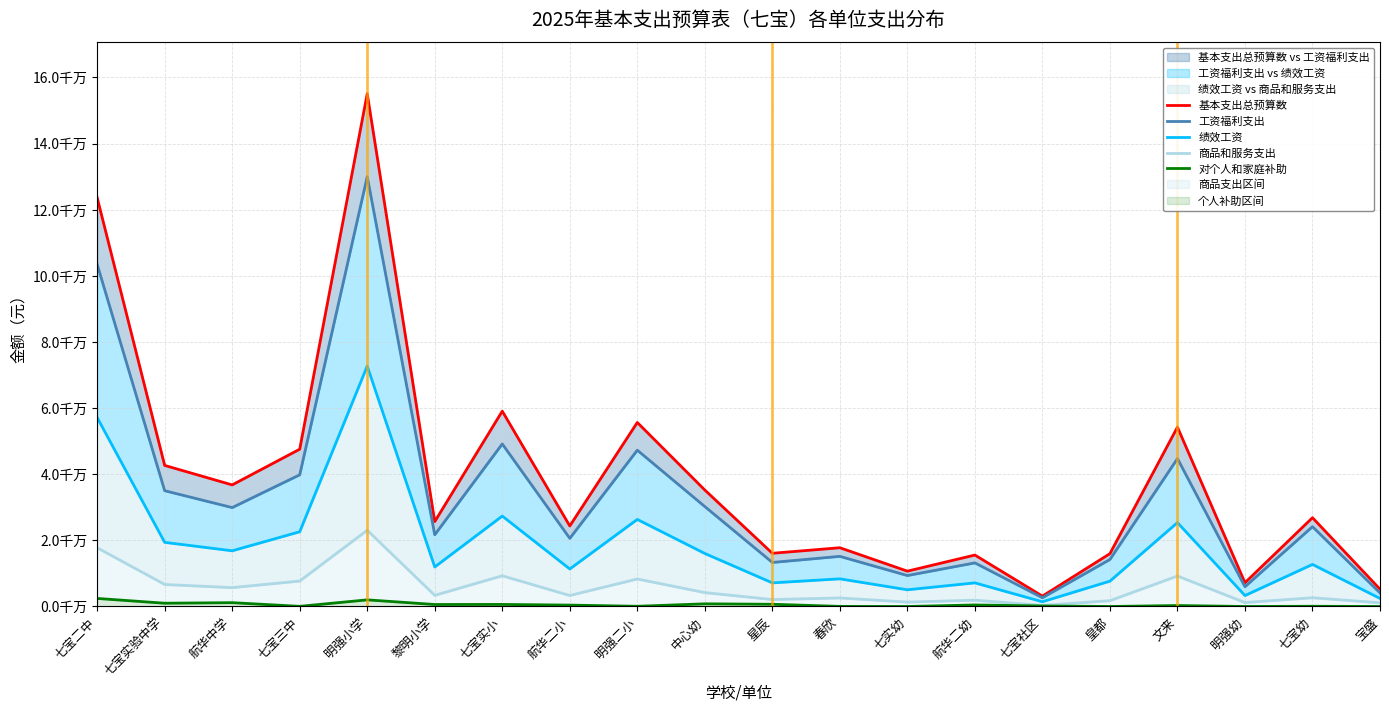

Reading left to right, transcribe all the data shown in this chart.

基本支出总预算数: 123679896.2	42674178.6	36775619.0	47574334.2	155089921.3	25671099.2	59082255.0	24359039.8	55658006.5	35227661.2	16095520.3	17774278.9	10691313.9	15563313.9	3141847.1	15984353.9	54247307.5	7180418.4	26858614.9	5226212.0
工资福利支出: 103475681.2	35021807.1	29916835.7	39830768.6	130019167.4	21698245.4	49168209.2	20612076.6	47276106.2	30222078.3	13320412.6	15162754.3	9361678.8	13190629.0	2647160.3	14221134.3	44736412.3	5984493.2	24144545.7	4103171.9
绩效工资: 57146712.0	19404294.0	16845486.0	22602804.0	72732682.0	11953282.0	27350730.0	11345488.0	26337740.0	16035968.0	7146464.0	8366592.0	5054816.0	7146464.0	1431682.0	7669376.0	25374846.0	3311776.0	12724192.0	2440256.0
商品和服务支出: 17766080.9	6661471.4	5703243.3	7698205.7	23065608.9	3368233.7	9289445.7	3325463.3	8316920.3	4201462.9	2101007.7	2582424.6	1327745.1	1906244.9	337966.9	1759619.7	9219775.3	1195565.2	2643989.1	1122260.2
对个人和家庭补助: 2438134.2	990900.0	1155540.0	45360.0	2005145.0	604620.0	624600.0	421500.0	64980.0	804120.0	674100.0	29100.0	1890.0	466440.0	156720.0	3600.0	291120.0	360.0	70080.0	780.0